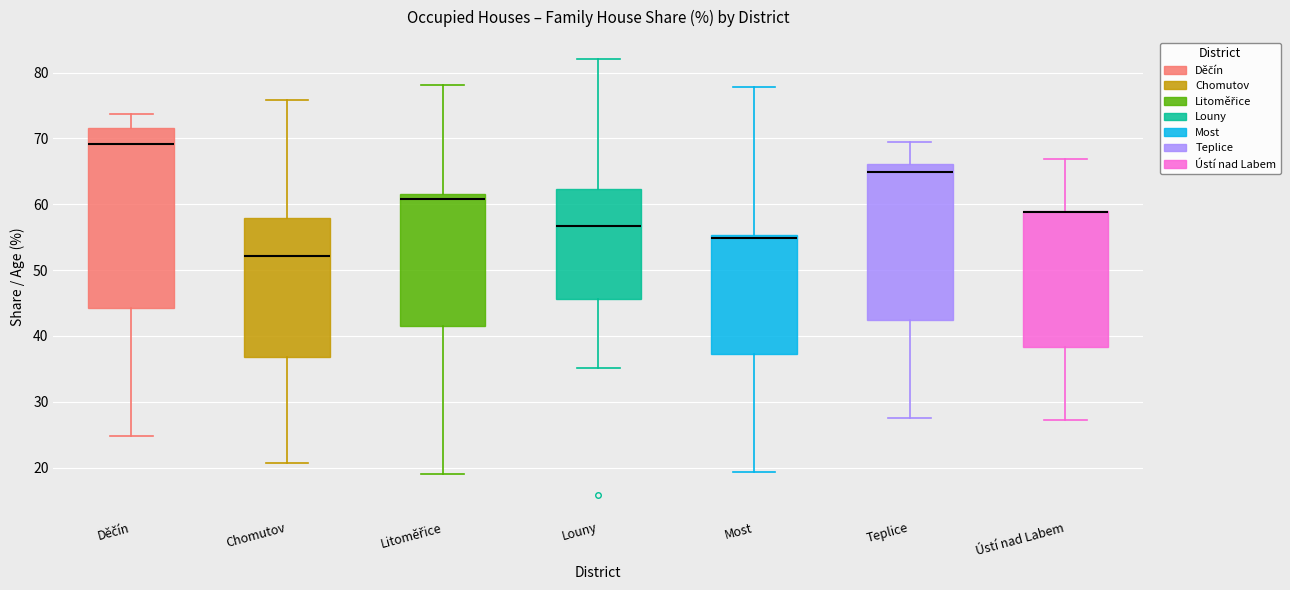

Reading left to right, transcribe this box plot: for each box, give where its median line is, the range the box spans, and where its two whiskers end, as read against the y-axis. The values are not printed on the chart, so give them approximately, as read against the axis.

Děčín: median 69, box 44 to 72, whiskers 25 to 74
Chomutov: median 52, box 37 to 58, whiskers 21 to 76
Litoměřice: median 61 (just below the box's upper edge), box 42 to 61, whiskers 19 to 78
Louny: median 57, box 46 to 62, whiskers 35 to 82
Most: median 55 (just below the box's upper edge), box 37 to 55, whiskers 19 to 78
Teplice: median 65, box 42 to 66, whiskers 27 to 69
Ústí nad Labem: median 59 (drawn on the box's upper edge), box 38 to 59, whiskers 27 to 67